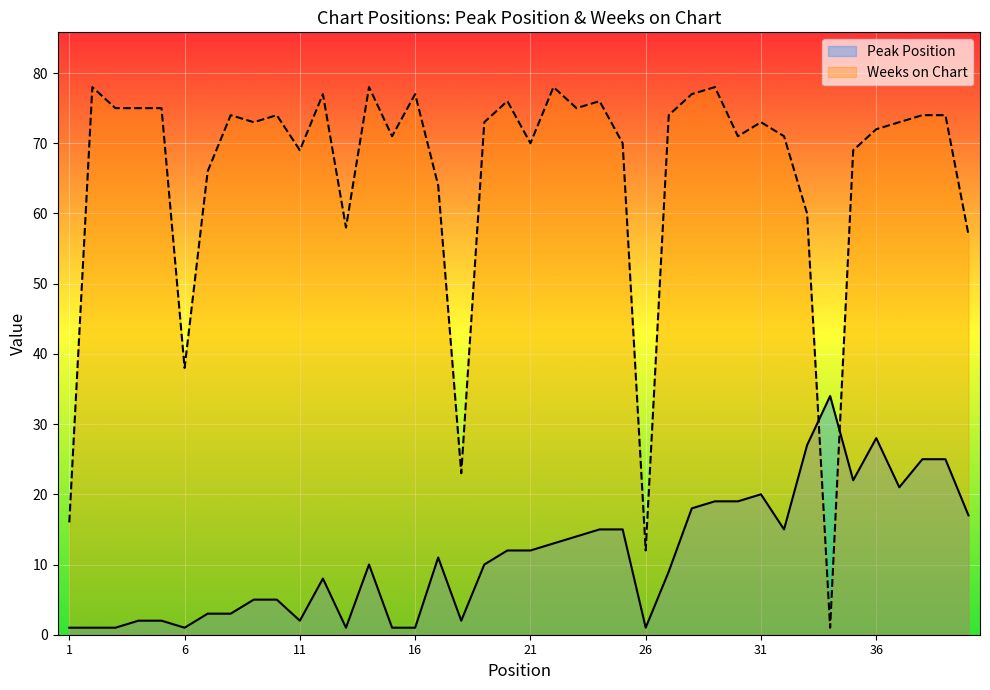

How many lines are shown in the chart?

2